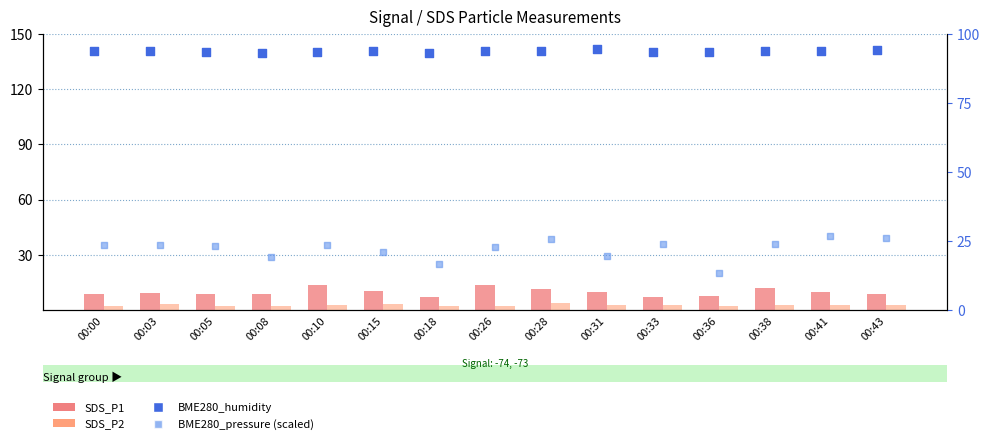

Which series has the largest Y range (max minus min)?

BME280_pressure (scaled)